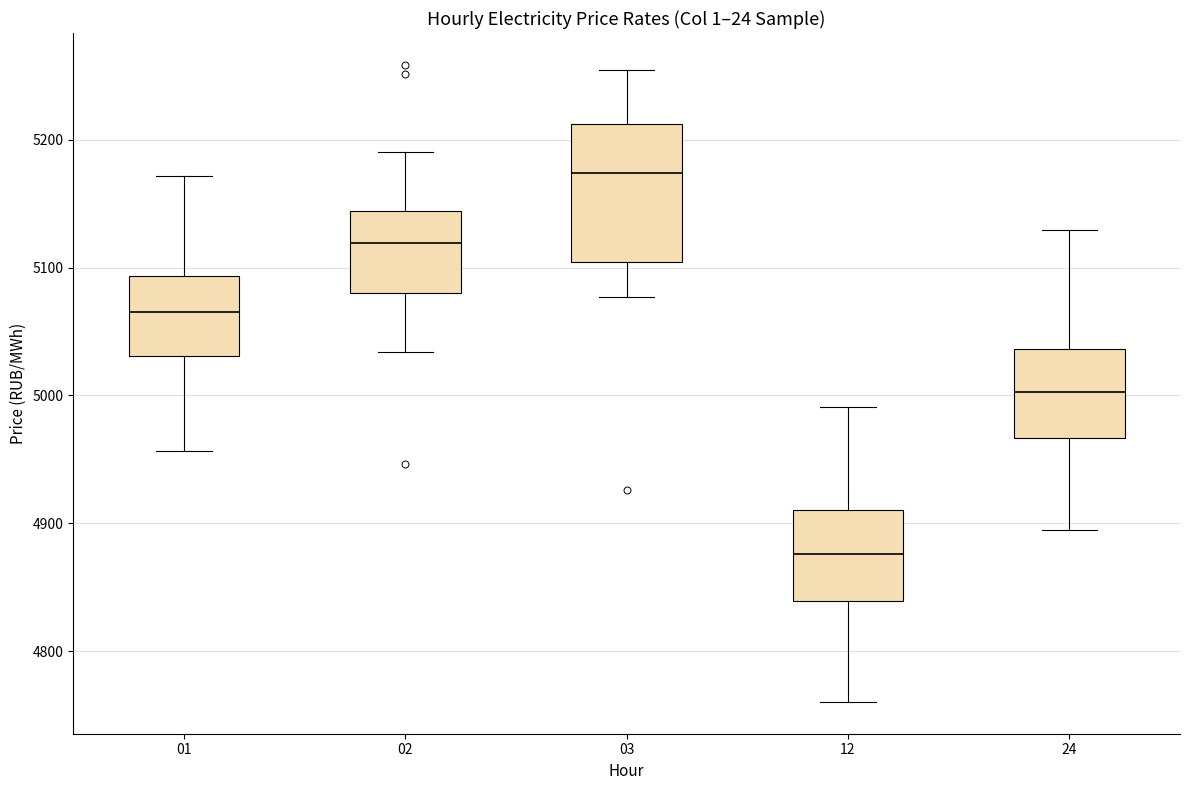

Which box's median line is the lowest?

12